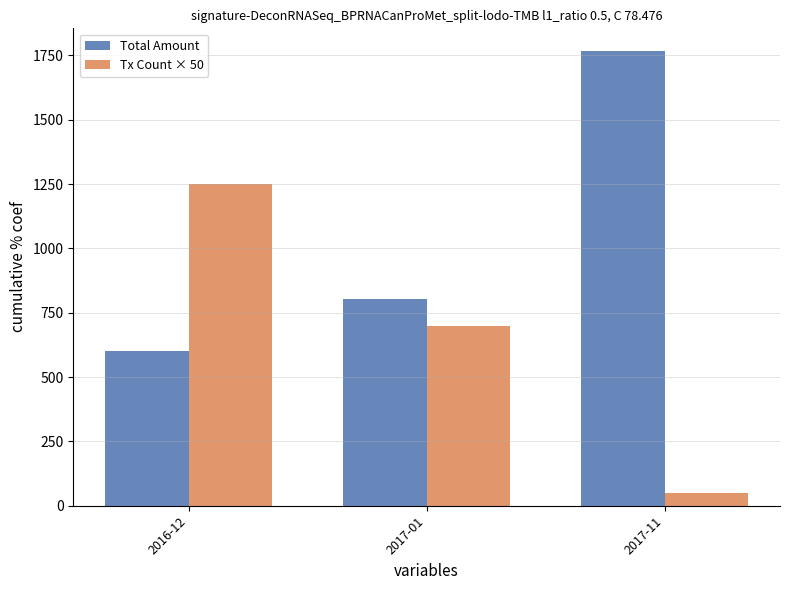

What is the difference between the highest and lowest values at 2017-01?

104.9